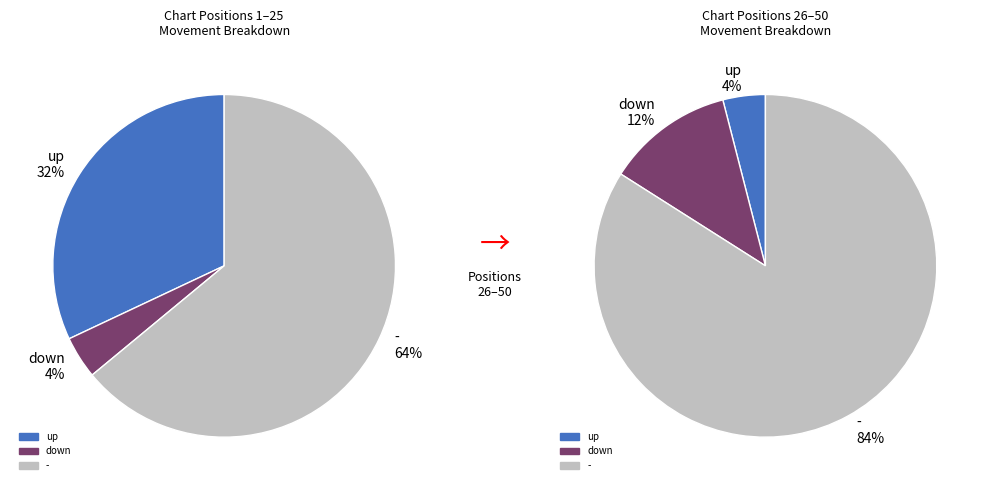

Count the number of slices in the pie.

3